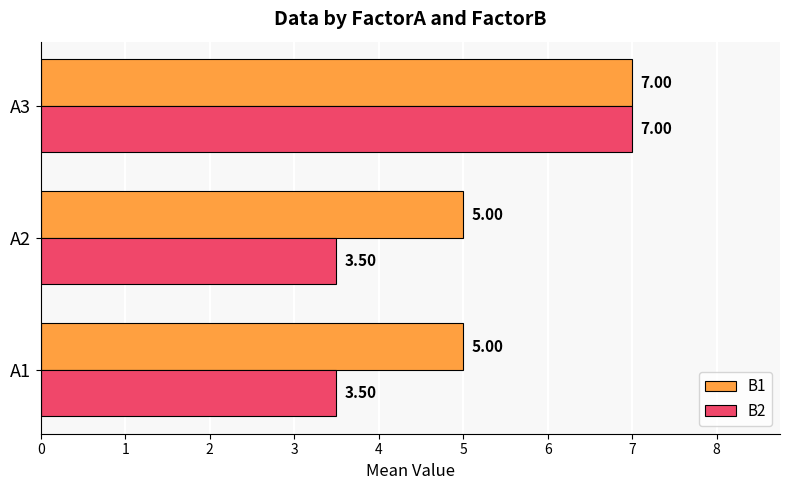

Which series has the widest spread of values?

B2